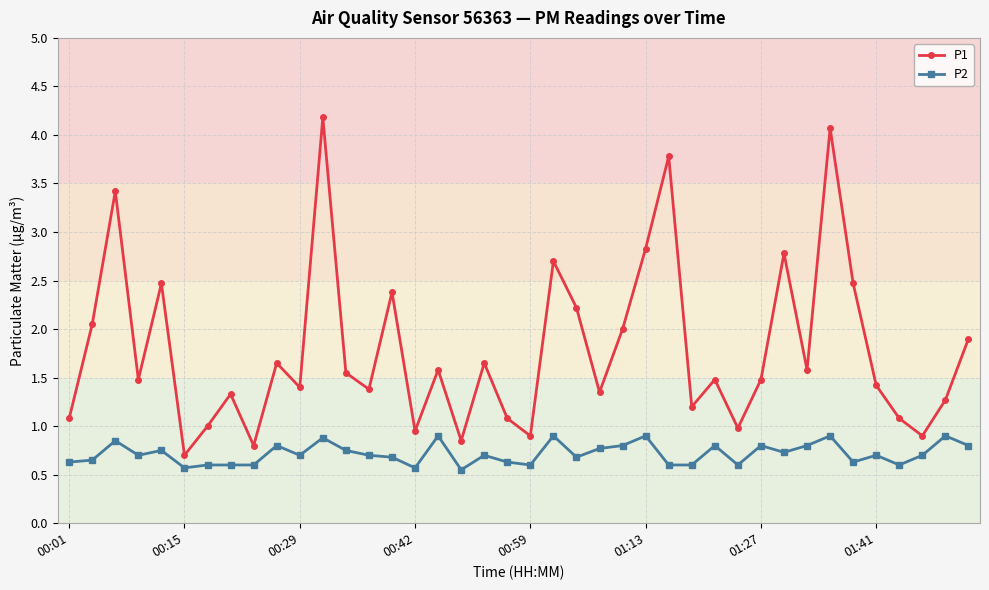

What is the lowest value of the P1 series?

0.7